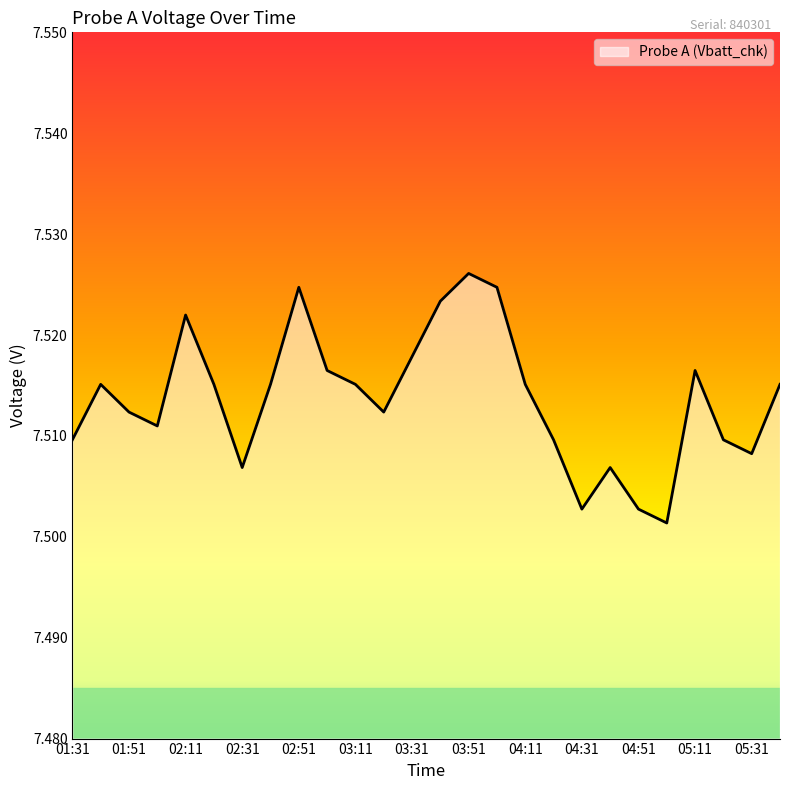

Does the chart have visible grid lines?

No